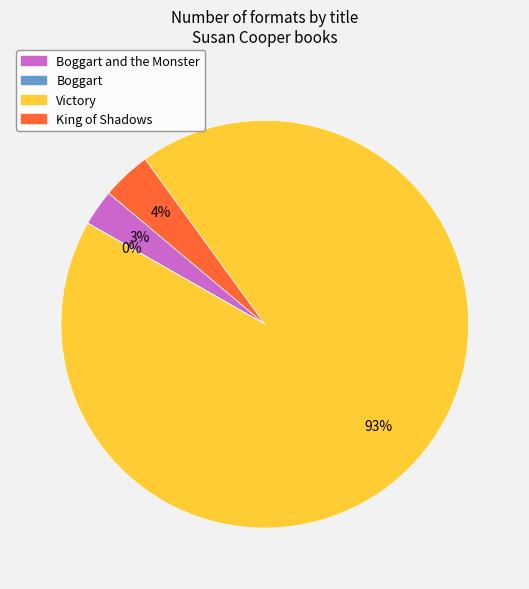

To the nearest percent, what is the difference between the largest and smallest slice percentages?

93%